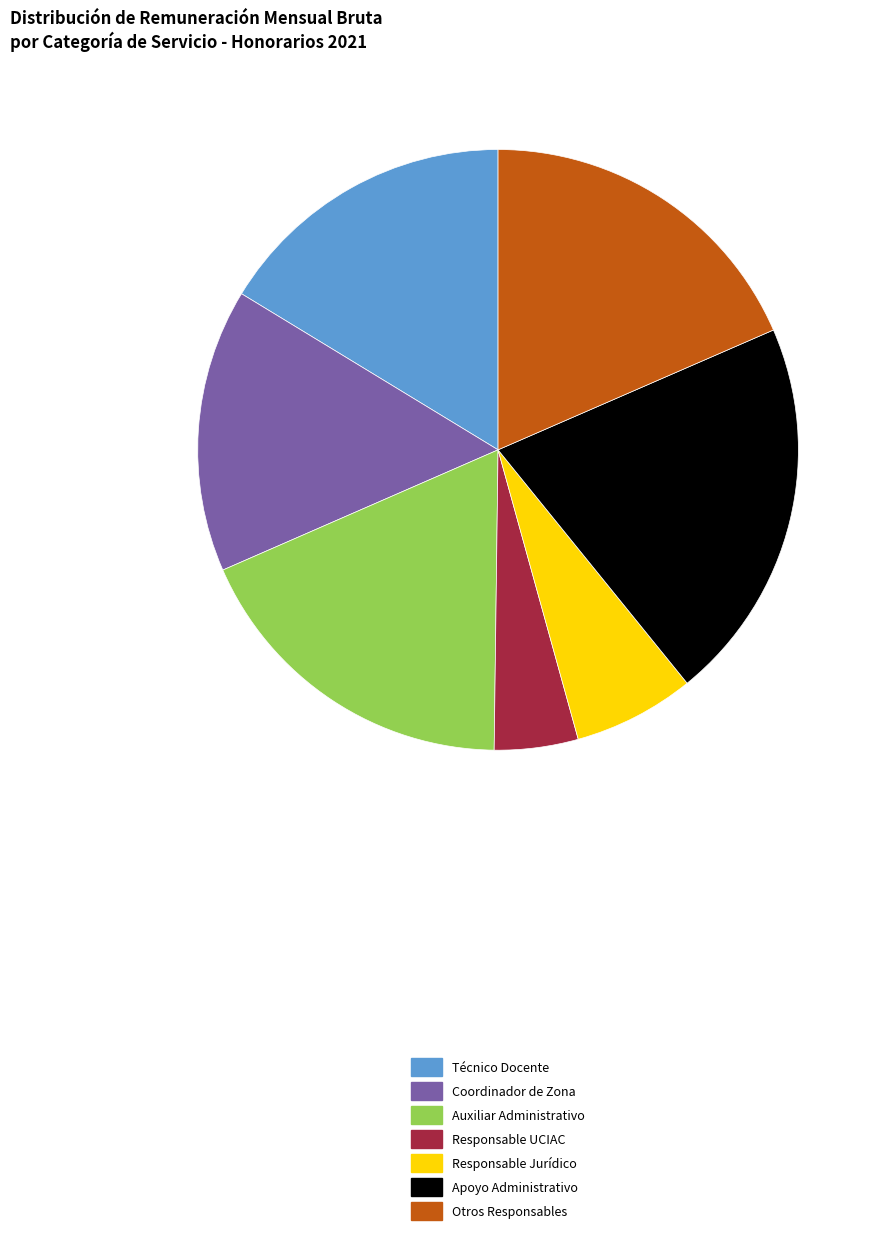

Is there any slice that represents more than half of the pie?

No